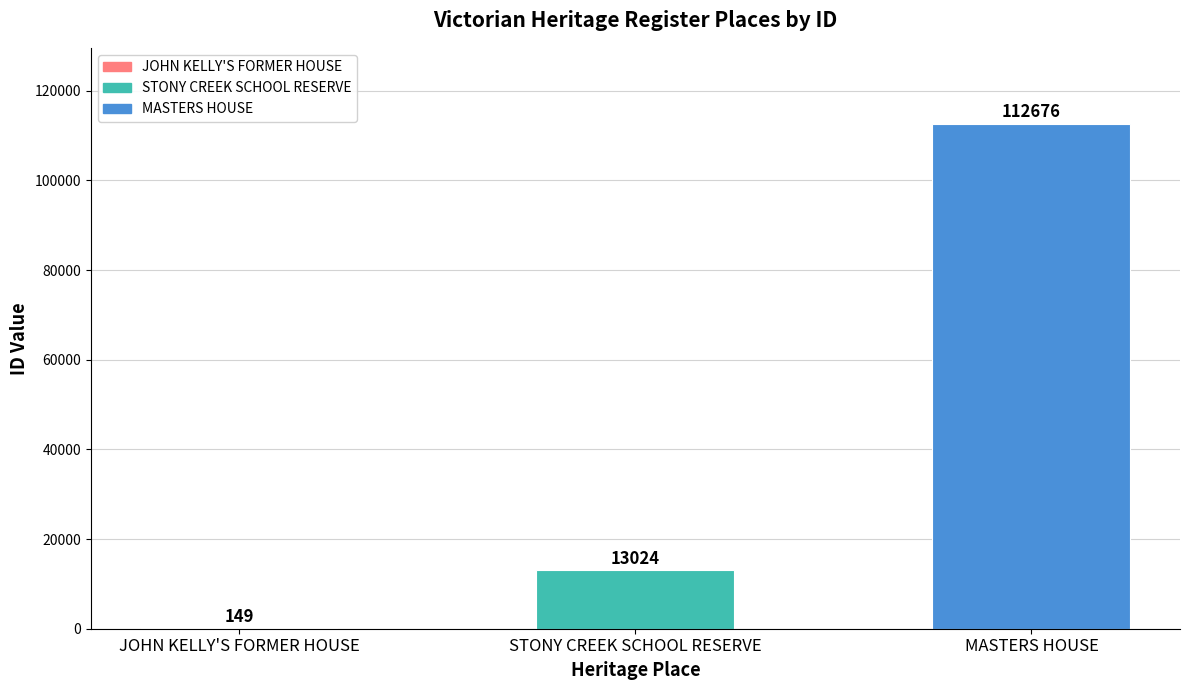

True or false: the data shows 149 at JOHN KELLY'S FORMER HOUSE.

True